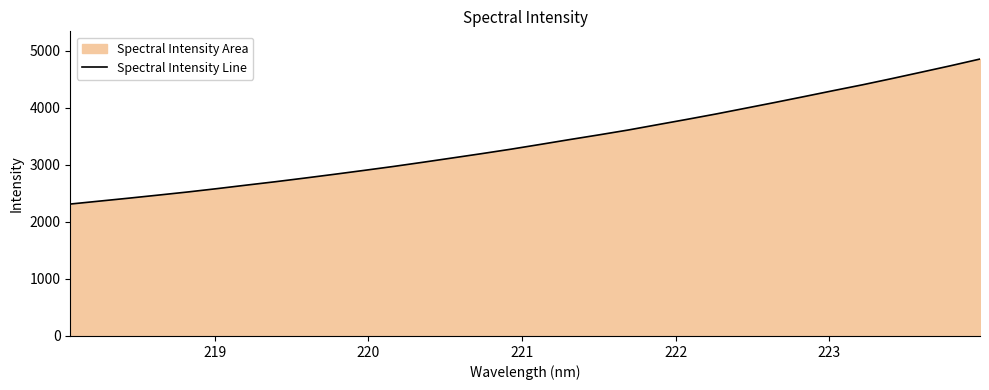

What is the maximum value shown in the chart?

4855.0